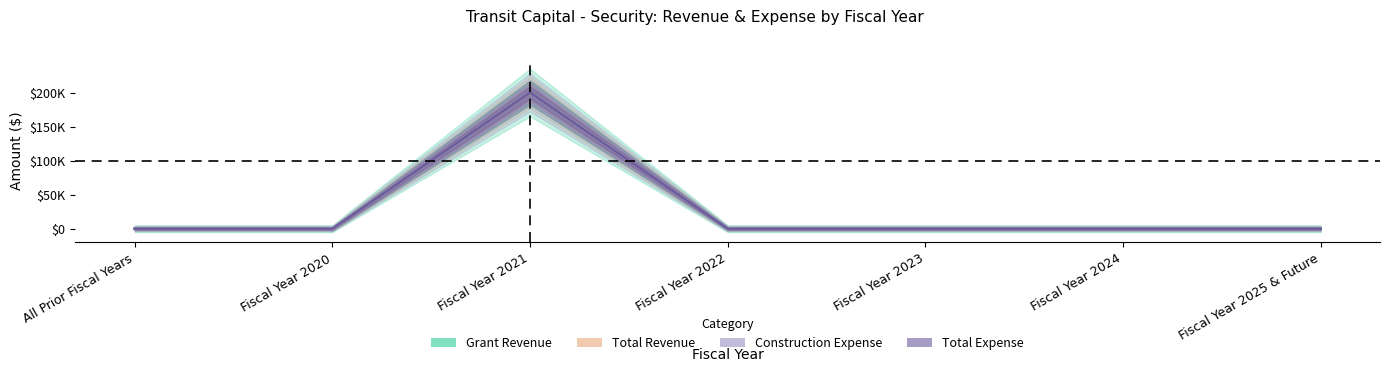

Which category has the lowest value across all series?

All Prior Fiscal Years